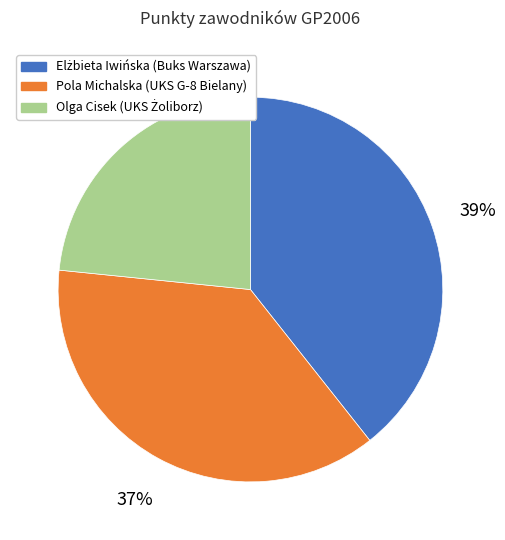

To the nearest percent, what is the average slice percentage?

33%